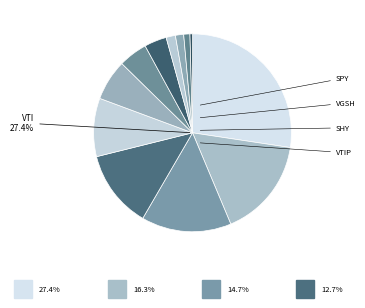

How many segments does this pie chart have?

12